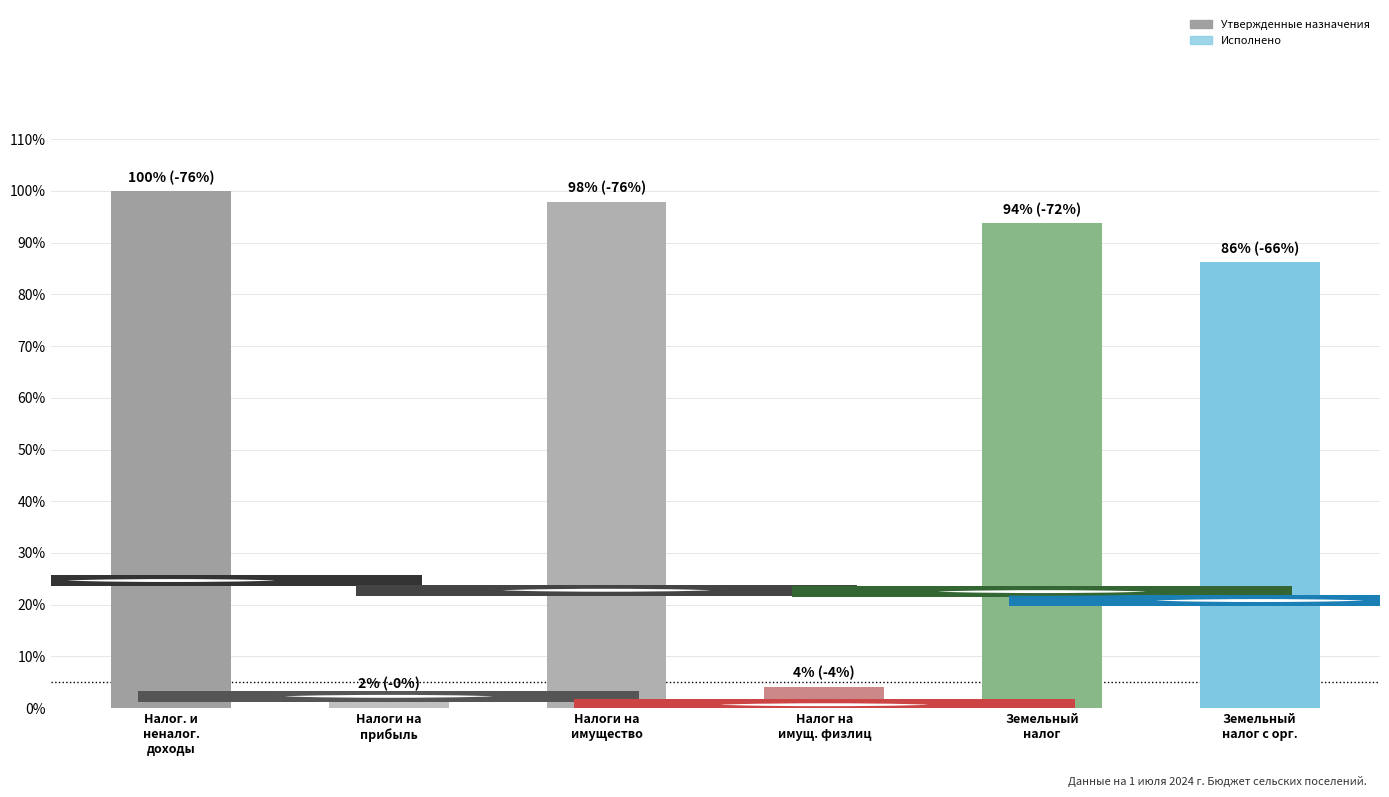

How many values in the Утвержденные назначения series are below 93?

3